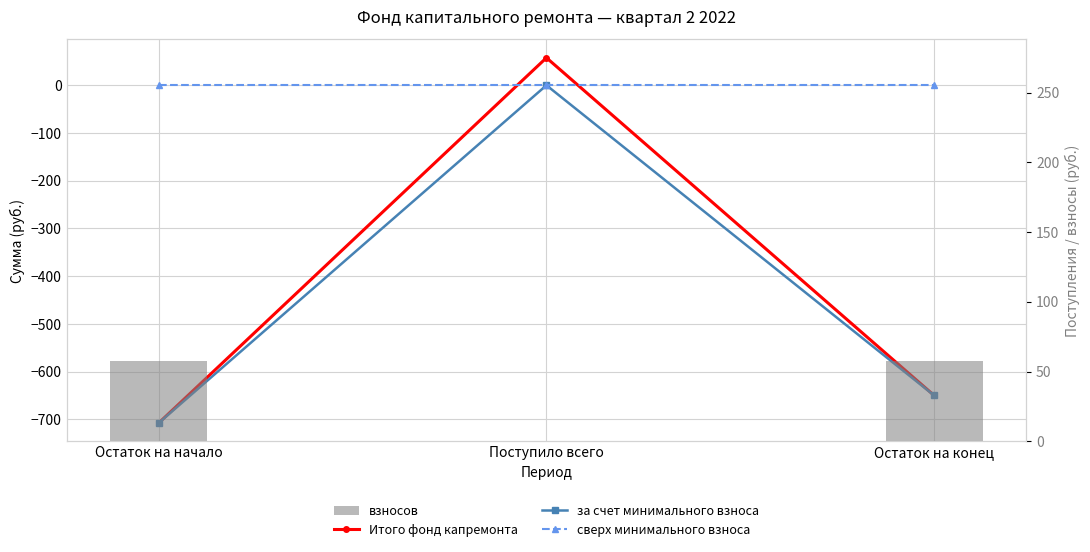

At which category is the sum across all series the highest?

Поступило всего